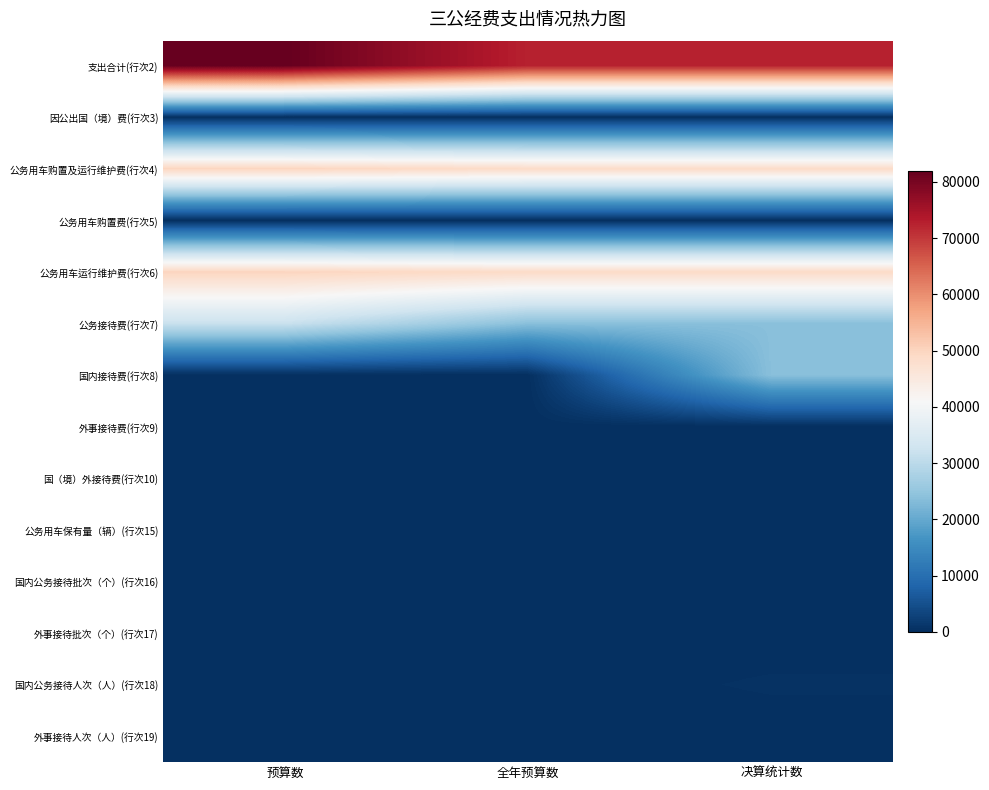

At which category does the chart reach its peak across all series?

预算数